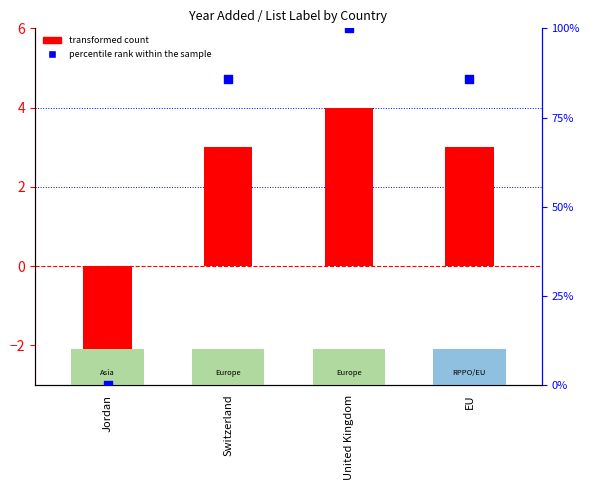

Is the value of percentile rank within the sample at United Kingdom greater than the value of transformed count at EU?

Yes